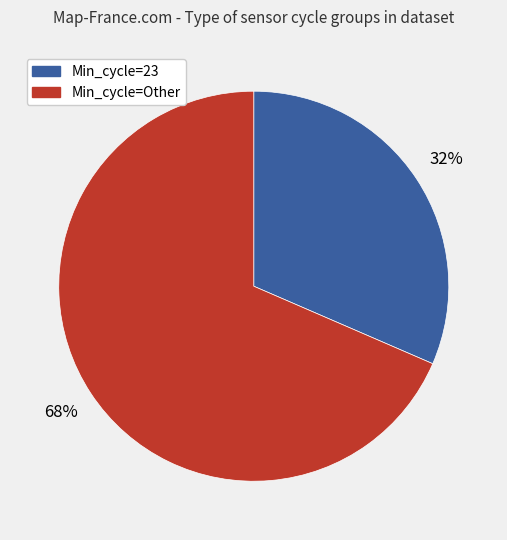

To the nearest percent, what is the average slice percentage?

50%